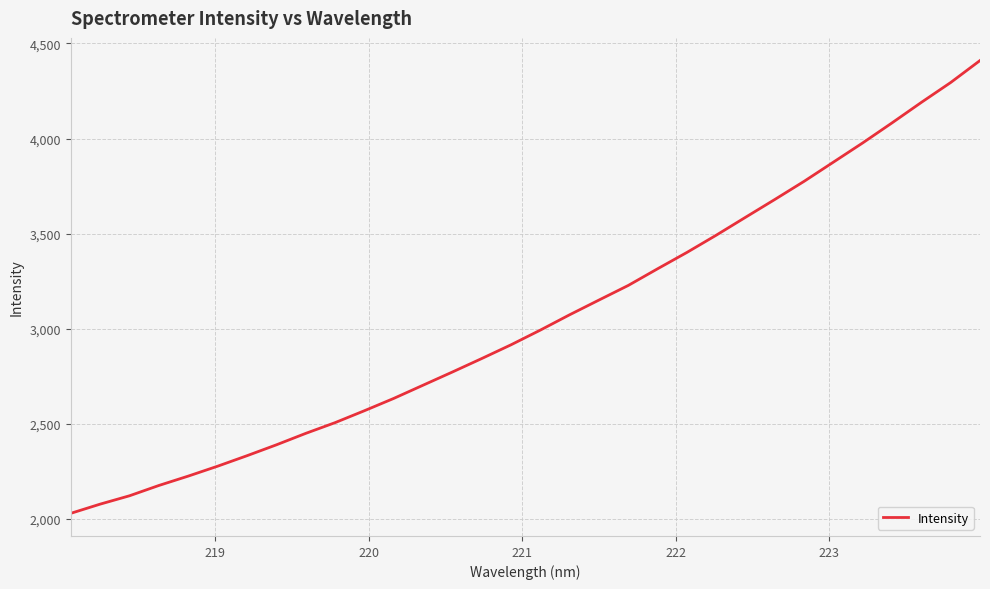

What is the difference between the maximum and minimum values?

2380.1